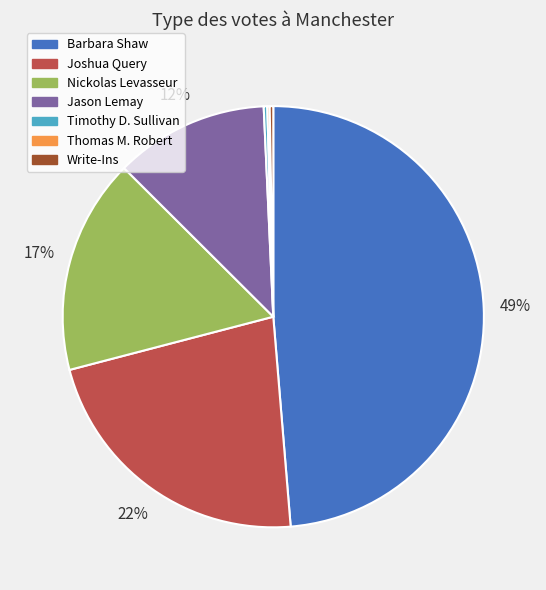

Between Jason Lemay and Joshua Query, which is larger?

Joshua Query